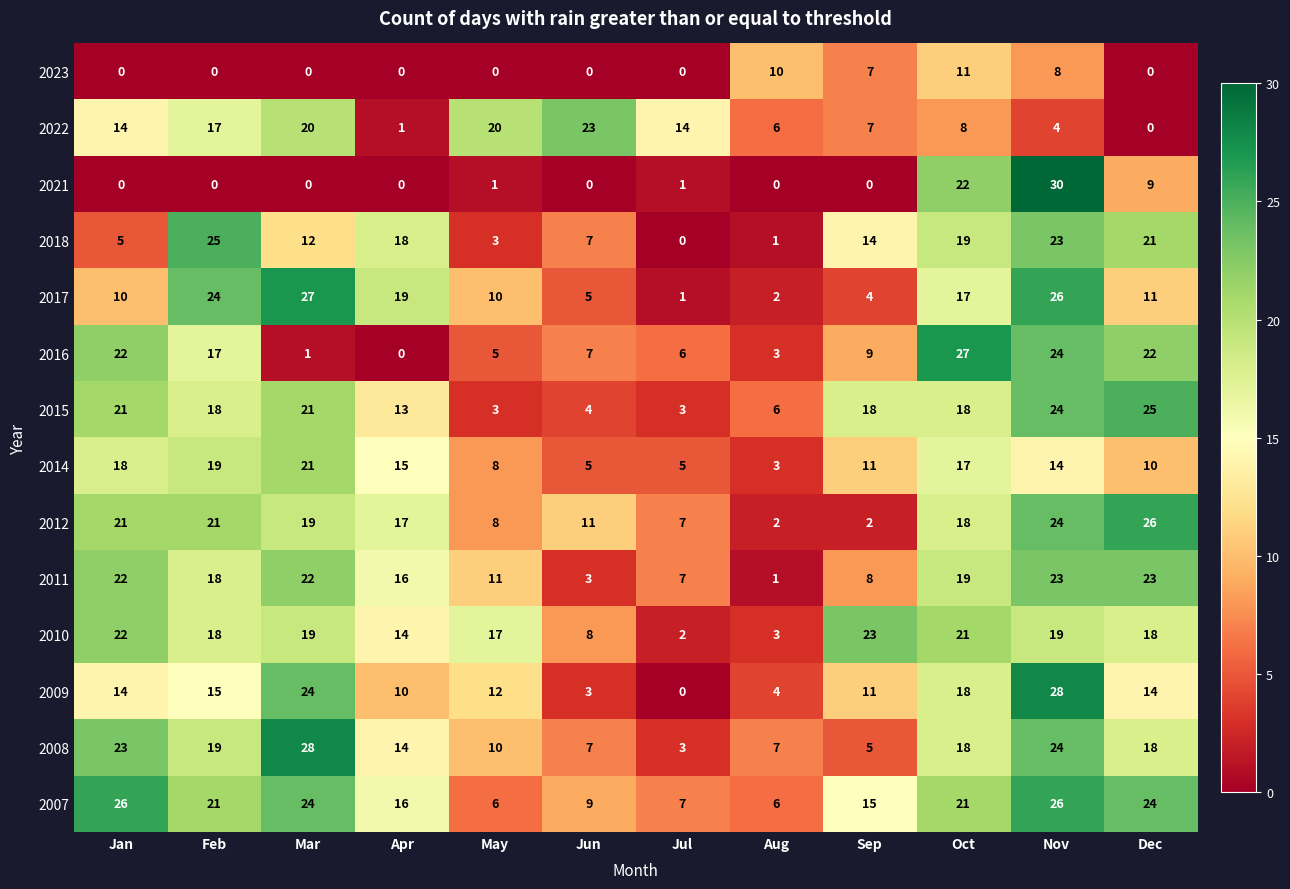

What is the sum of all 2022 values?

134